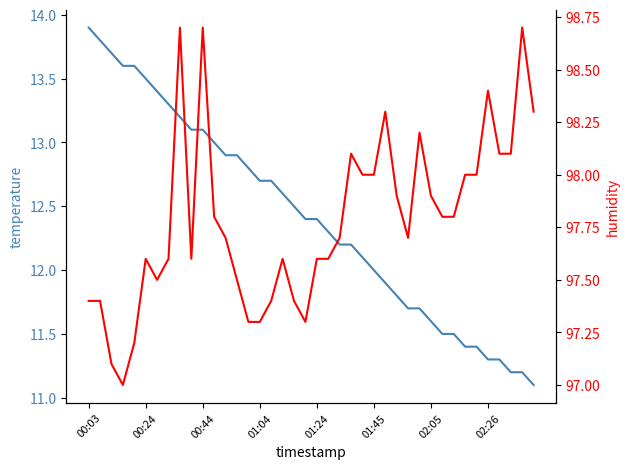

True or false: humidity has more than 2 interior local peaks.

True